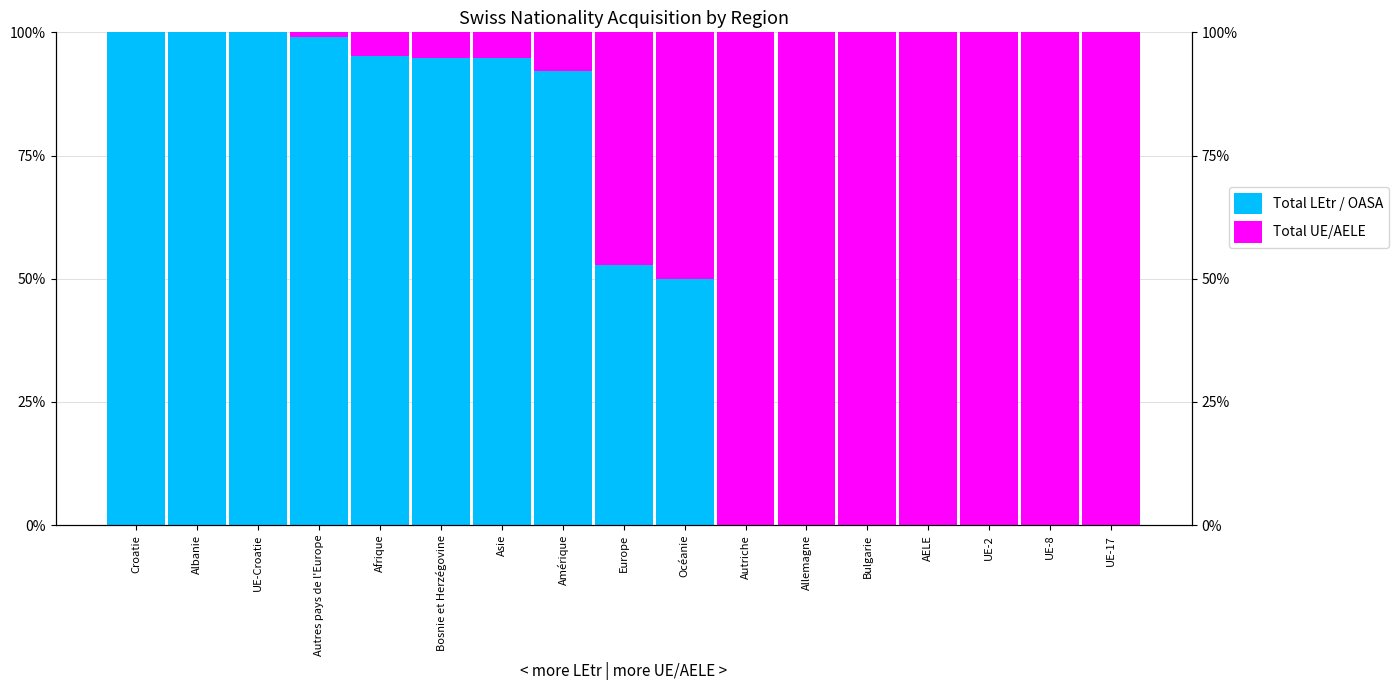

Reading left to right, transcribe all the data shown in this chart.

Total LEtr / OASA: 100.0	100.0	100.0	99.0	95.2	94.8	94.8	92.1	52.8	50.0	0.0	0.0	0.0	0.0	0.0	0.0	0.0
Total UE/AELE: 0.0	0.0	0.0	1.0	4.8	5.2	5.2	7.9	47.2	50.0	100.0	100.0	100.0	100.0	100.0	100.0	100.0